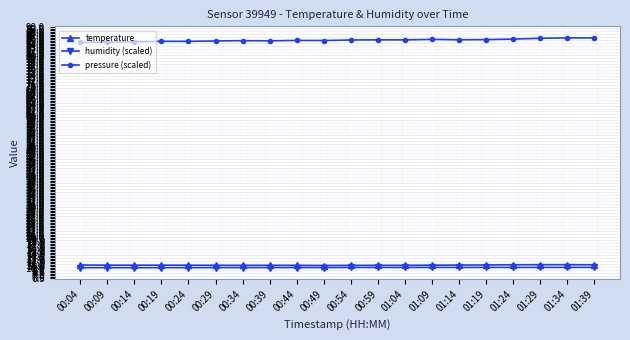

Is it true that humidity (scaled) equals 16.5 at 01:19?

False